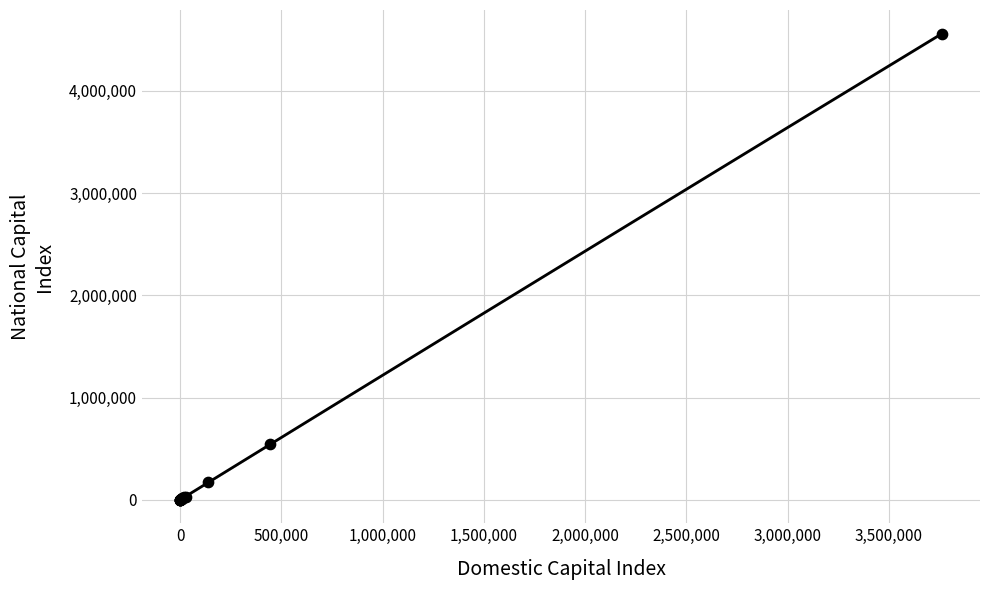

What Y value in the scatter plot is closest to 2280354?

541061